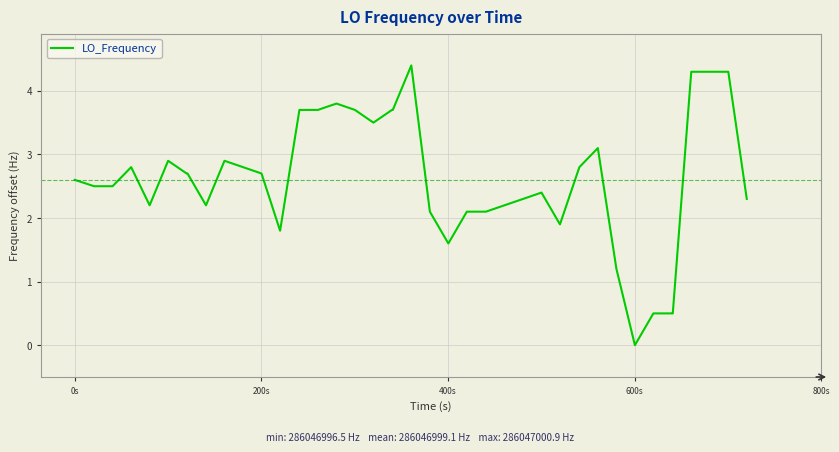

What is the greatest value displayed?

4.4